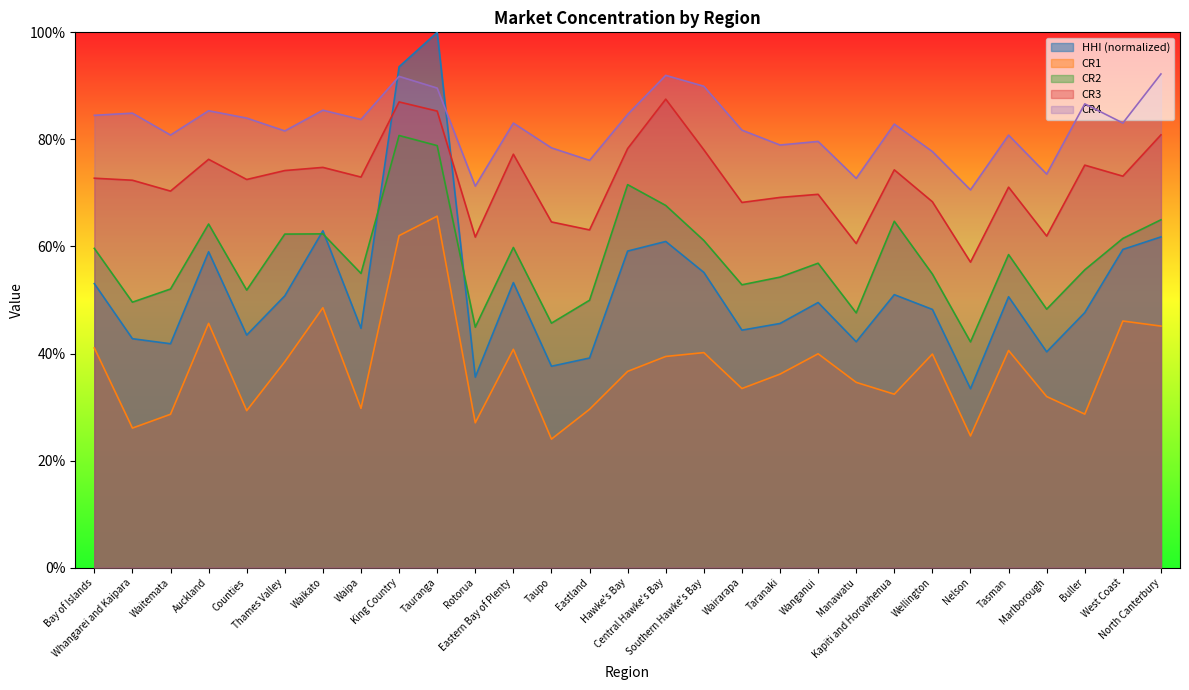

True or false: CR4 has a value of 84.5 at Bay of Islands.

True